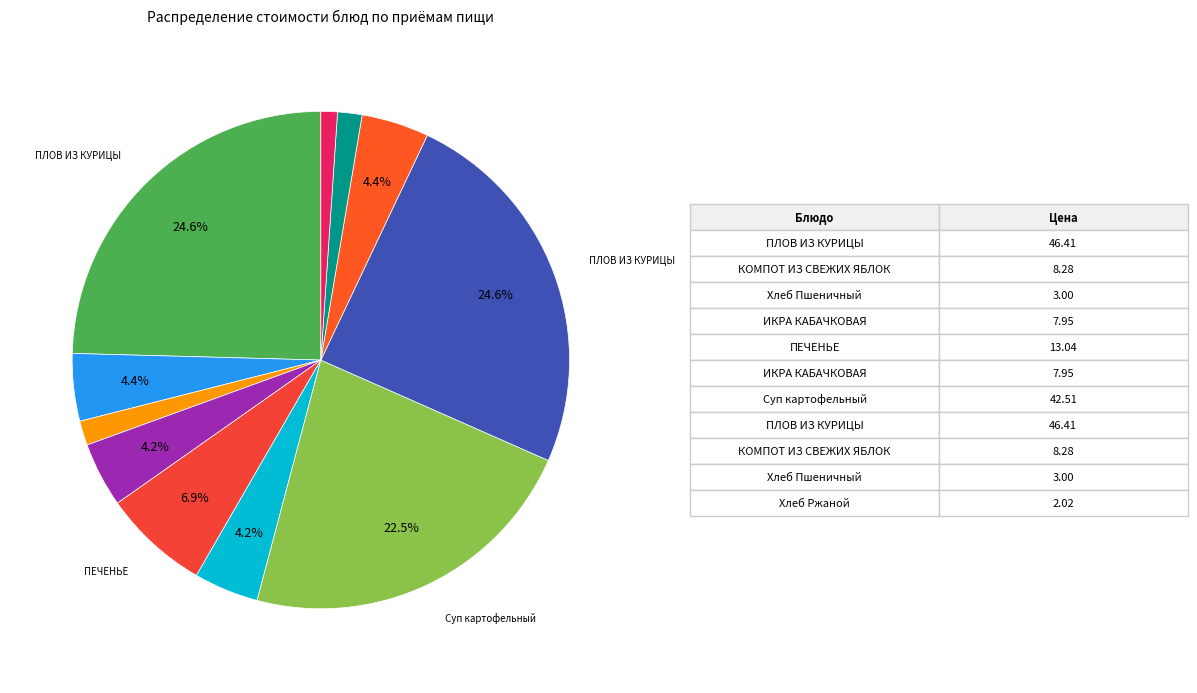

Which slice is the largest?

ПЛОВ ИЗ КУРИЦЫ (Завтрак)